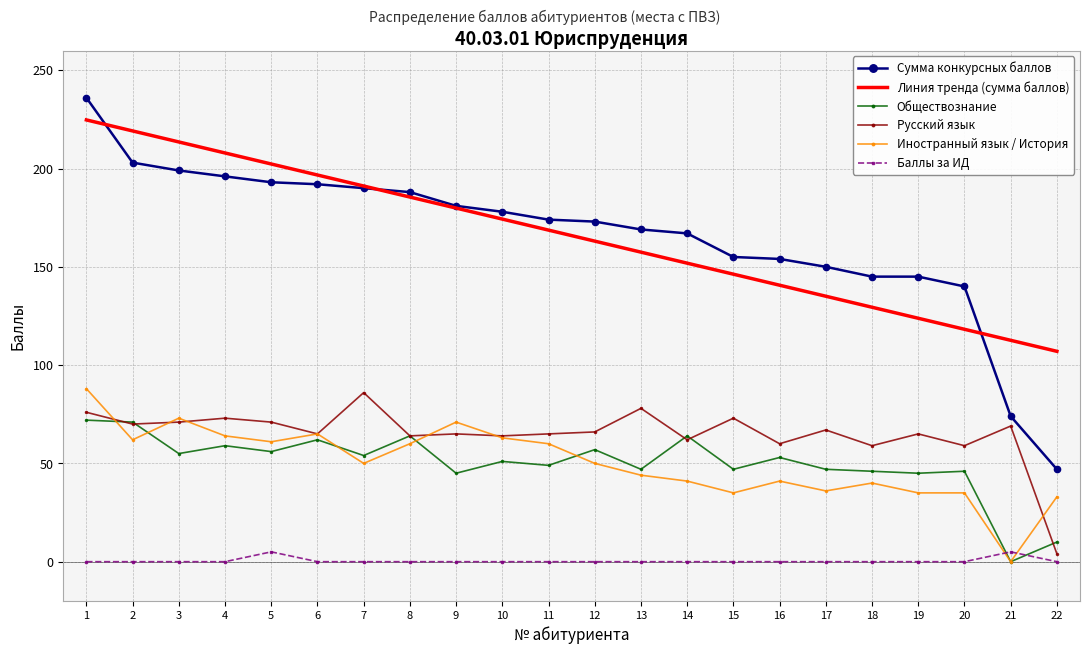

The Баллы за ИД series shows 0.0 at 18. True or false?

True